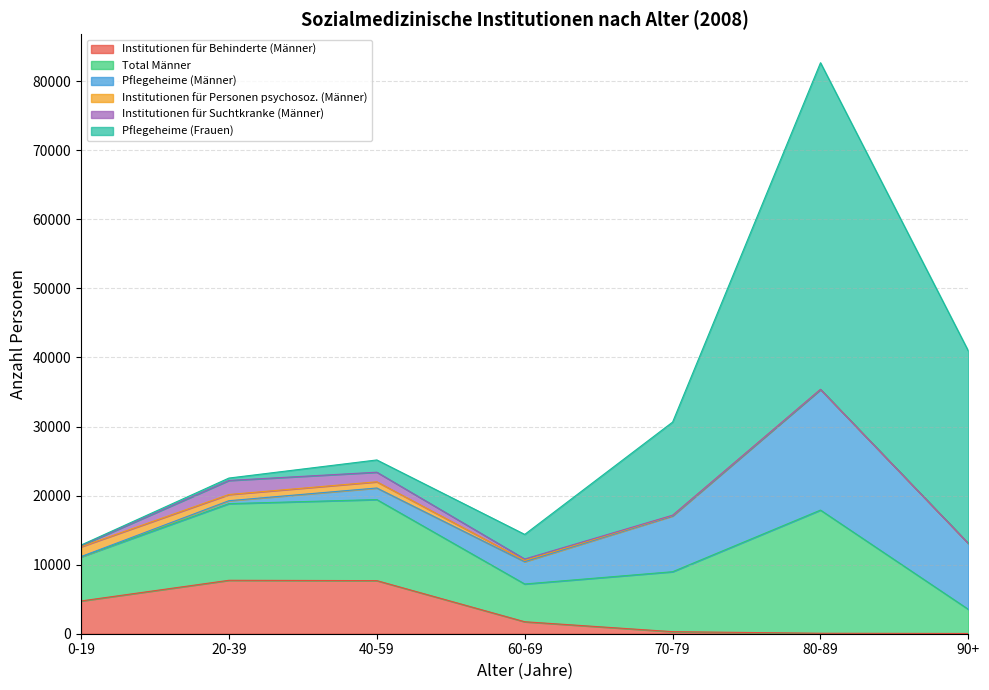

Which series has the largest total across all categories?

Pflegeheime (Frauen)